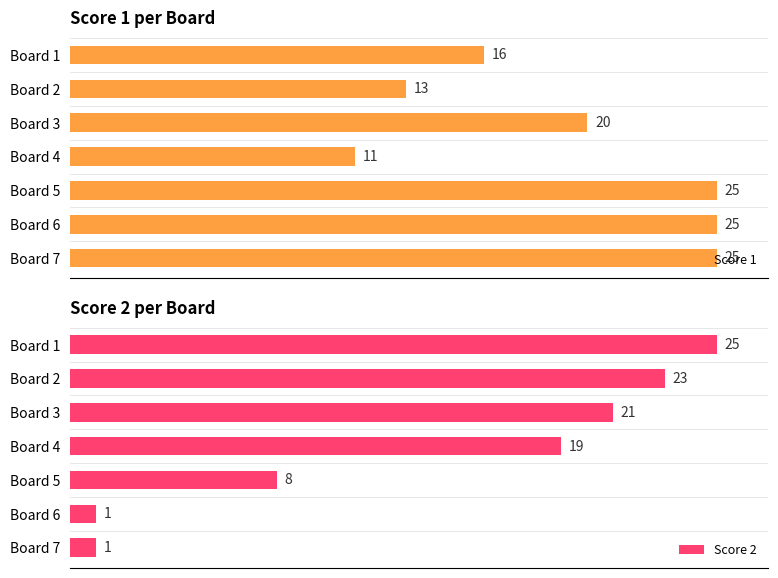

Where is Score 1 nearest to the value 18?

Board 1